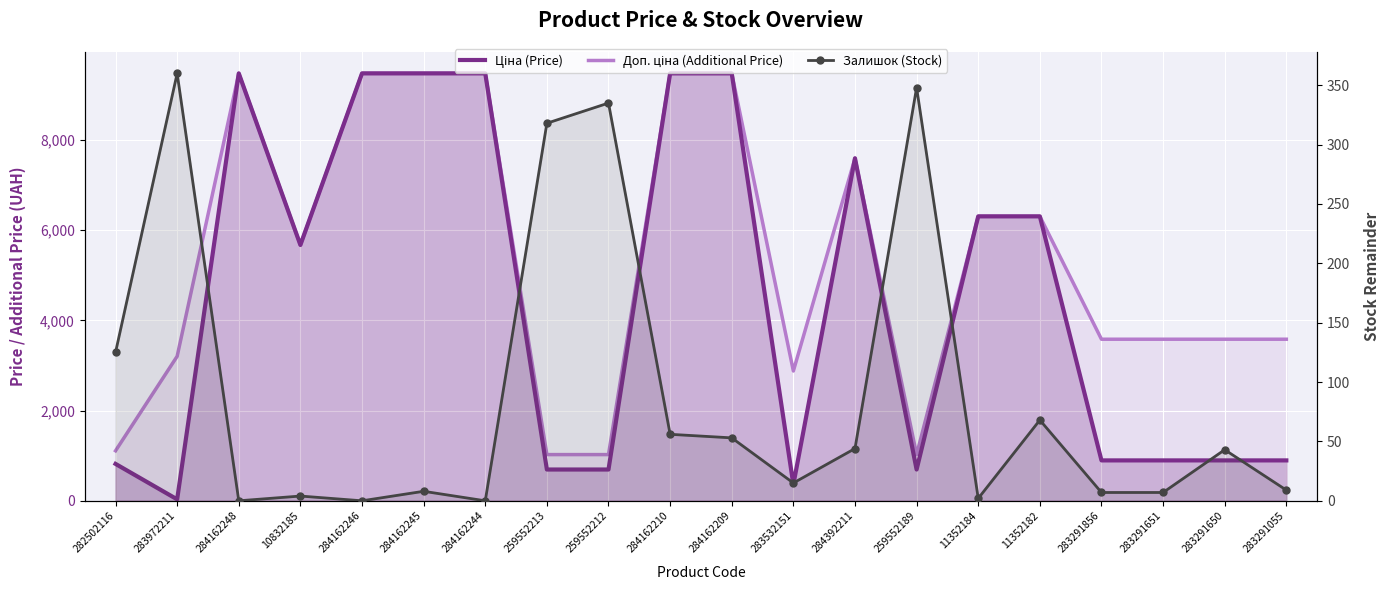

What is the sum of all Залишок (Stock) values?

1802.0